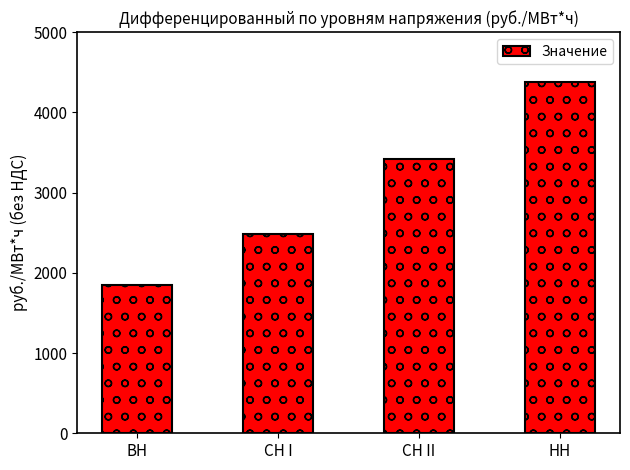

What is the label of the 4th bar from the left?

НН